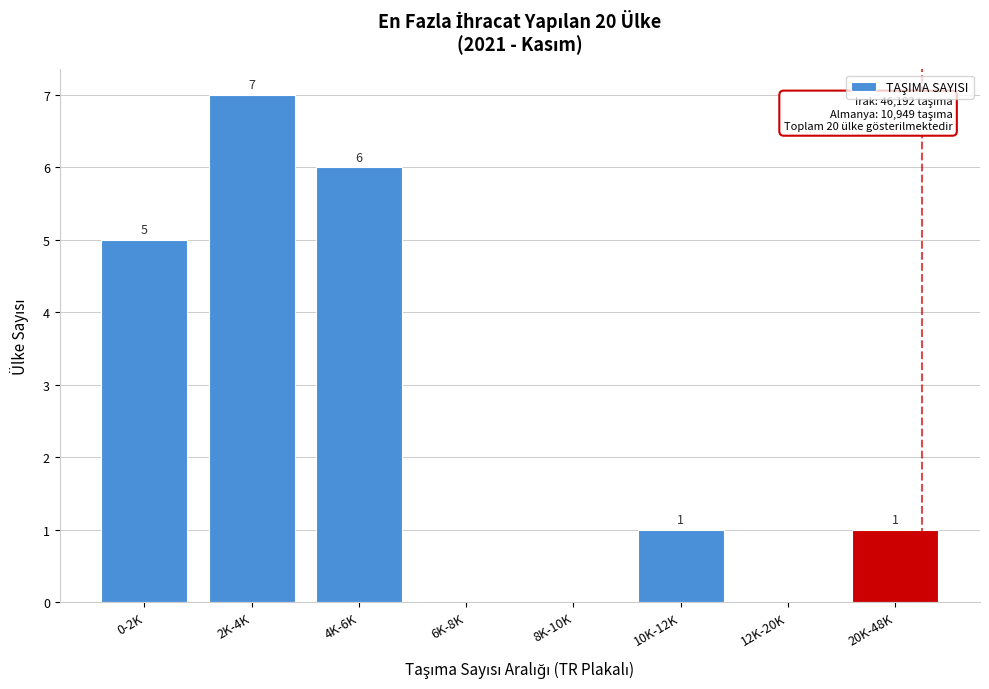

Reading right to left, transcribe all the data shown in this chart.

20K-48K=1	12K-20K=0	10K-12K=1	8K-10K=0	6K-8K=0	4K-6K=6	2K-4K=7	0-2K=5